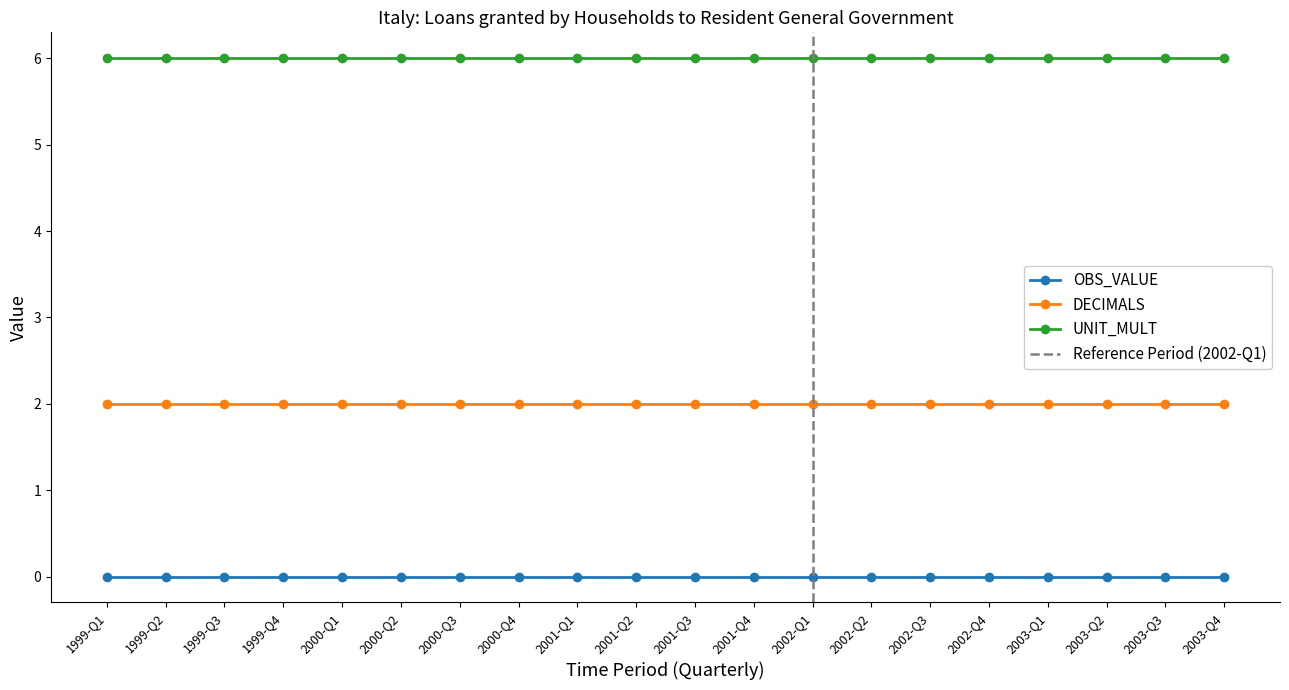

Rank the series by their maximum value, from lowest to highest.

OBS_VALUE, DECIMALS, UNIT_MULT